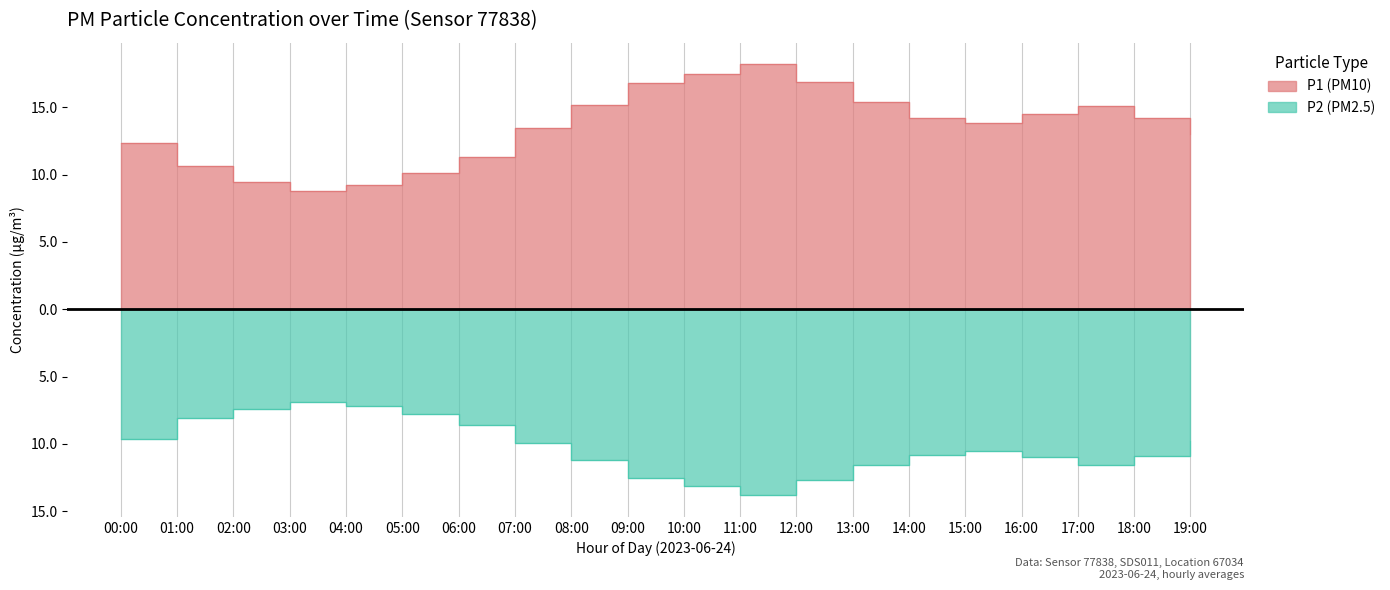

What is the total value across all series at 15:00?

3.3